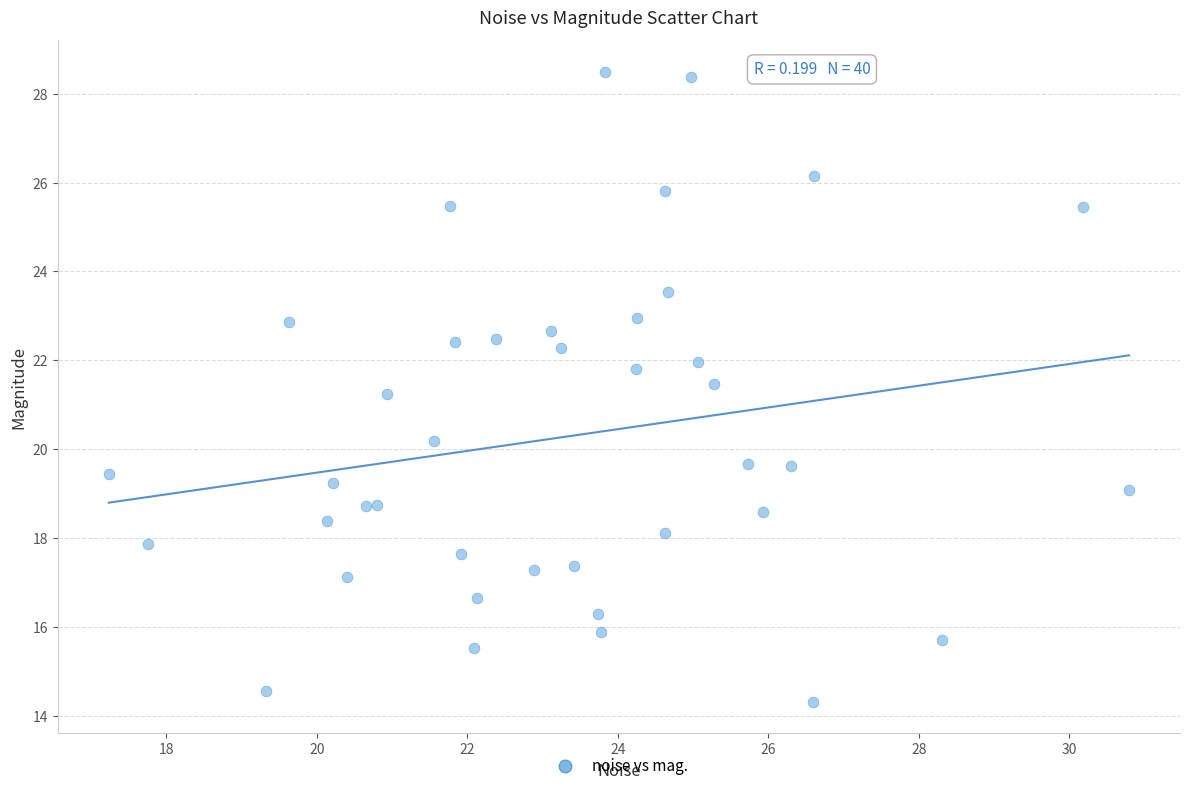

What Y value in the scatter plot is closest to 21?

21.2